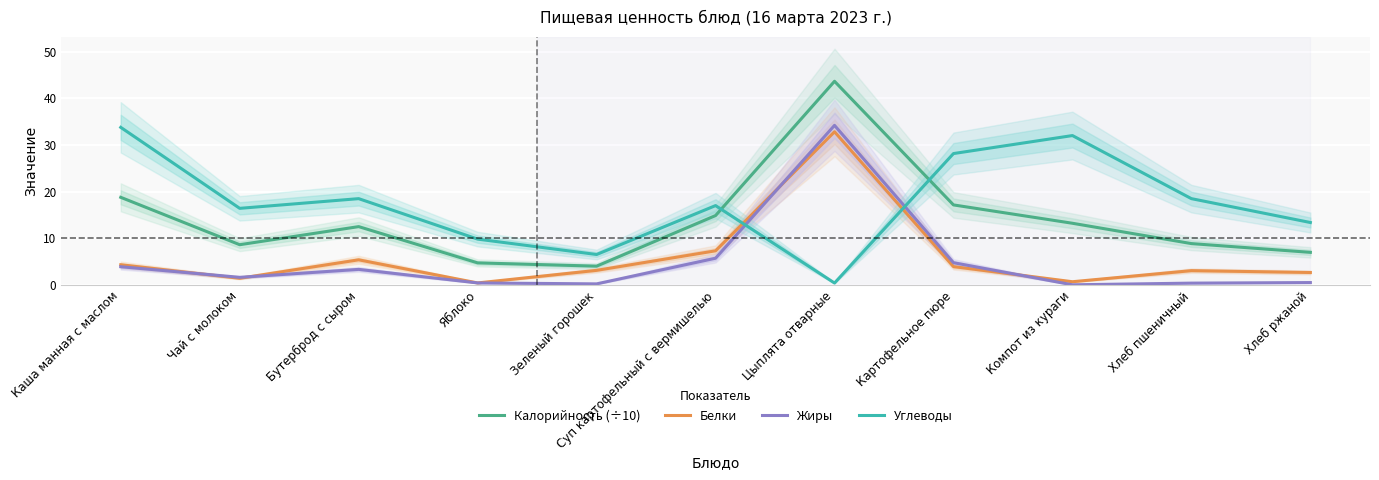

Reading left to right, transcribe all the data shown in this chart.

Калорийность (÷10): 18.8	8.6	12.5	4.7	4.0	14.9	43.7	17.1	13.2	8.8	7.0
Белки: 4.3	1.4	5.4	0.4	3.1	7.3	32.8	3.9	0.7	3.0	2.6
Жиры: 3.9	1.6	3.3	0.4	0.2	5.7	34.2	4.7	0.0	0.4	0.5
Углеводы: 33.8	16.4	18.5	9.8	6.5	17.0	0.4	28.1	32.0	18.5	13.4